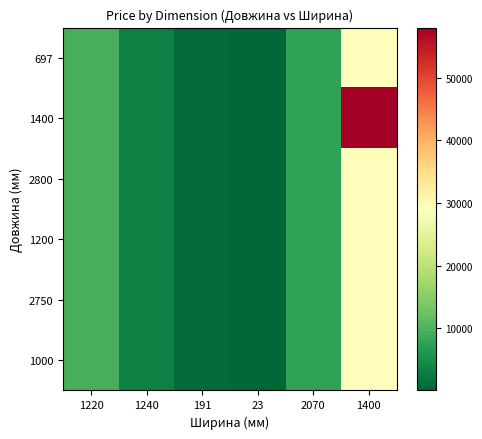

Which series has the largest range (max minus min)?

1400